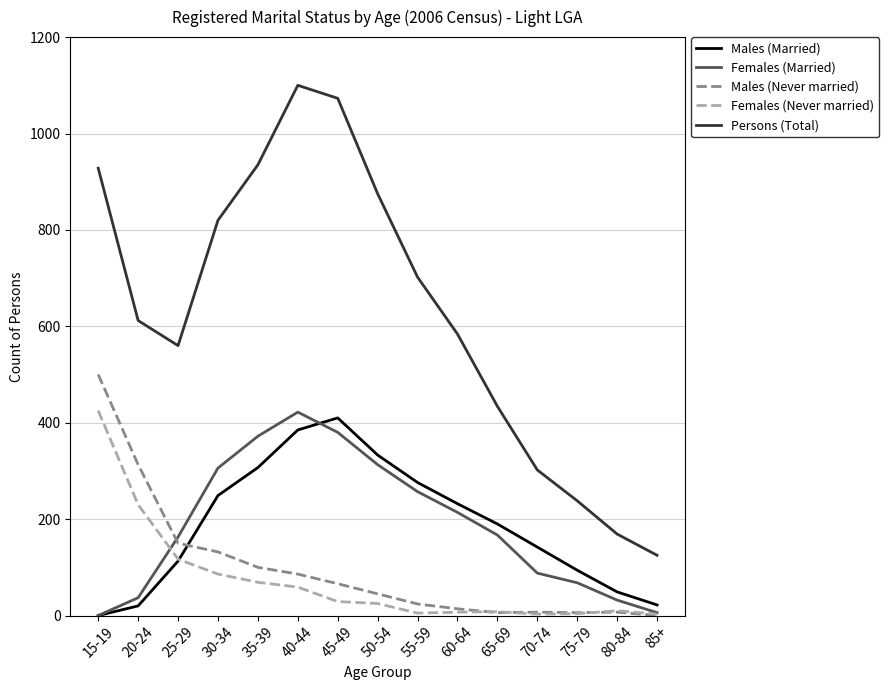

What is the maximum value for Males (Married)?

410